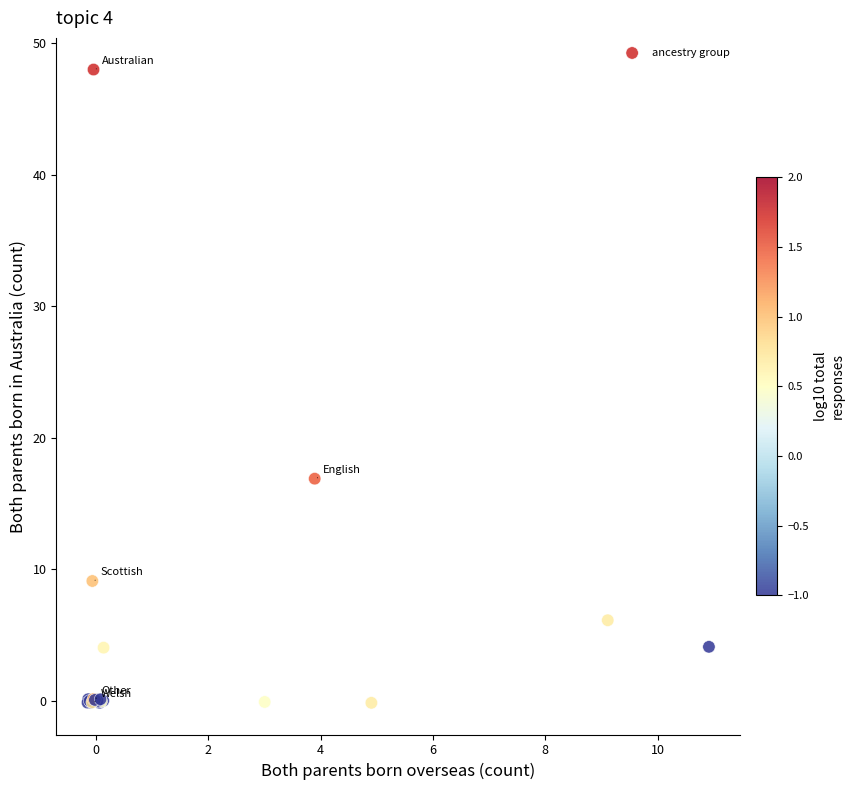

What Y value in the scatter plot is closest to 23?

16.9